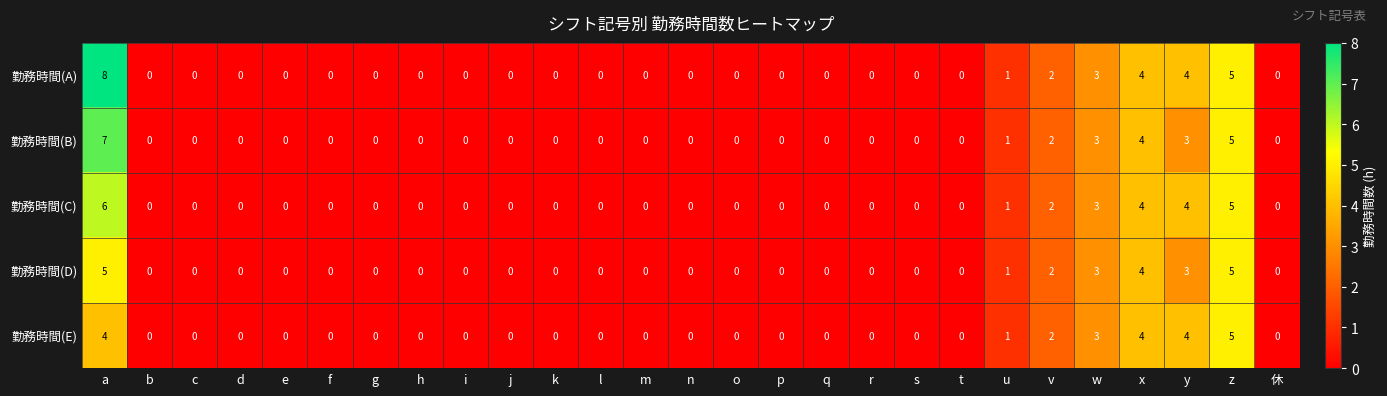

What is the sum of the 勤務時間(B) values at e and x?

4